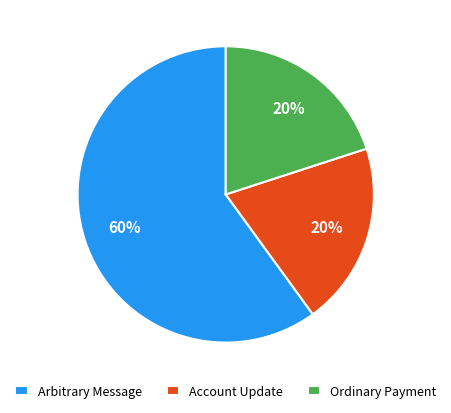

How many slices are in this pie chart?

3